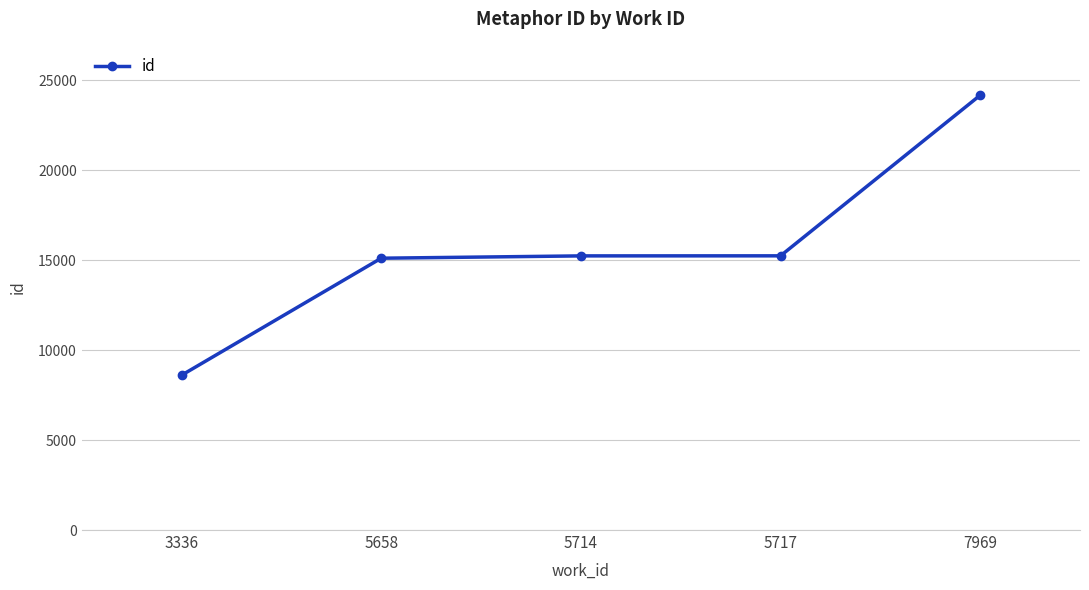

True or false: the data shows 19832 at 5714.

False